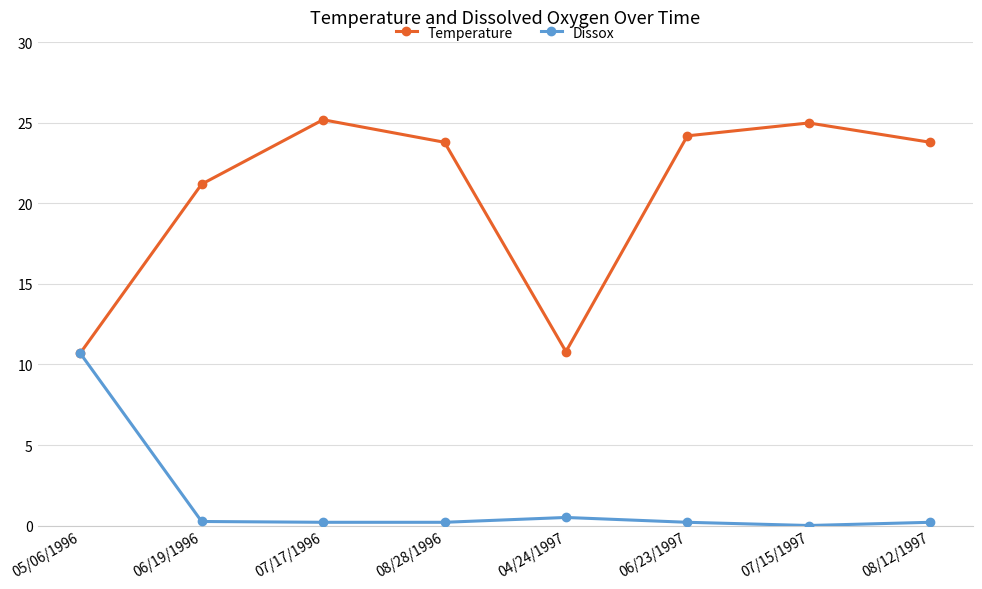

What is the value of the Temperature point at the 7th from the left?

25.0